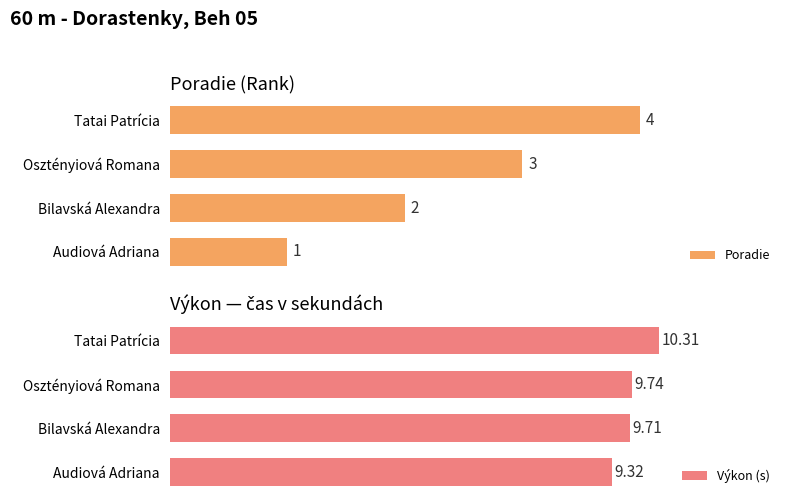

Are the bars horizontal?

Yes